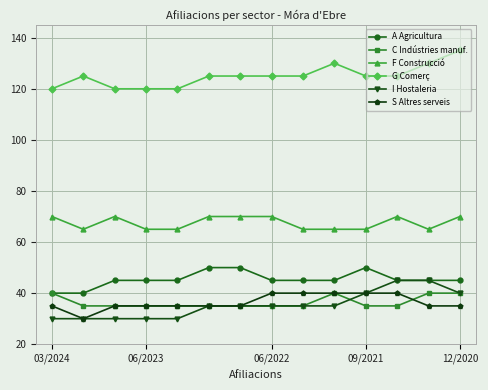

What is the maximum value shown in the chart?

135